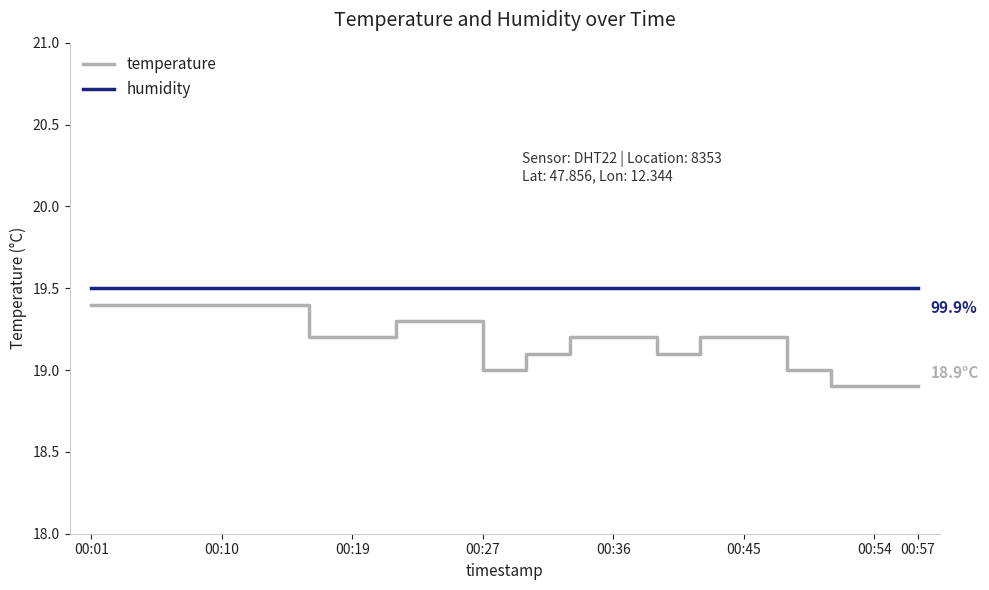

Which series has the widest spread of values?

temperature